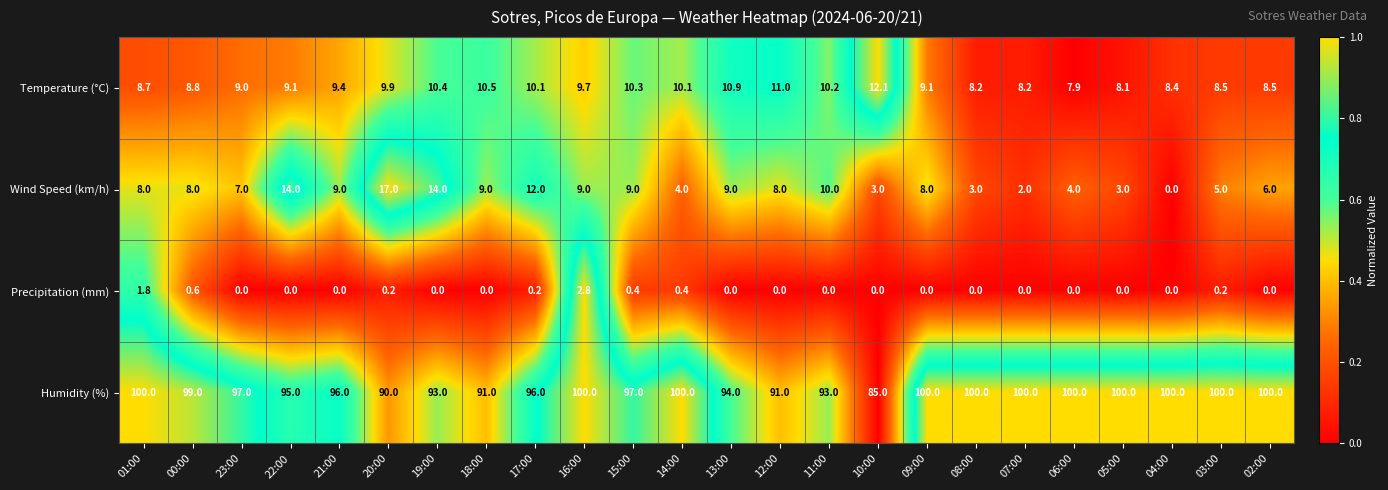

How many data points does each series have?

24